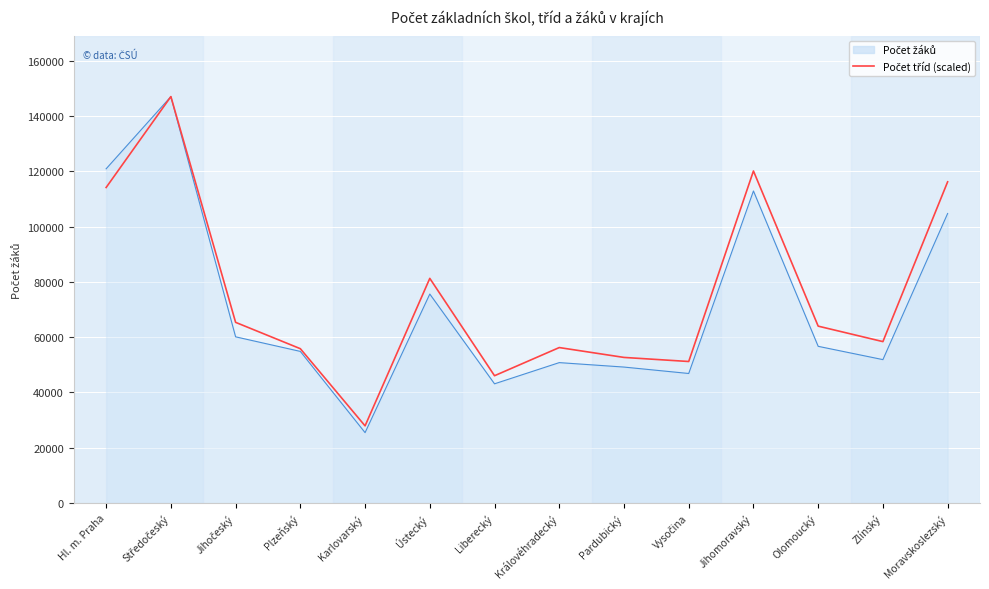

Which label corresponds to the smallest value in the chart?

Karlovarský